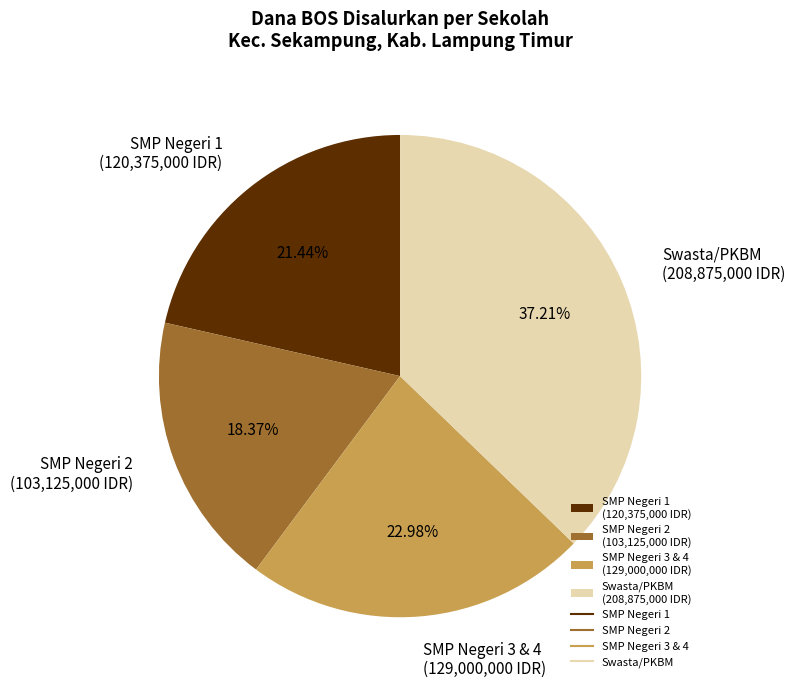

To the nearest percent, what is the average slice percentage?

25%